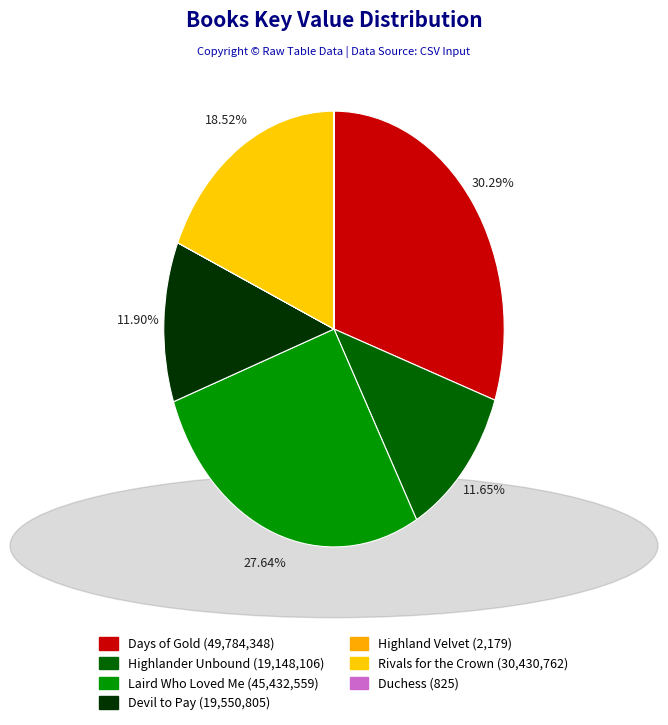

What percentage is the Days of Gold slice, to the nearest percent?

30%